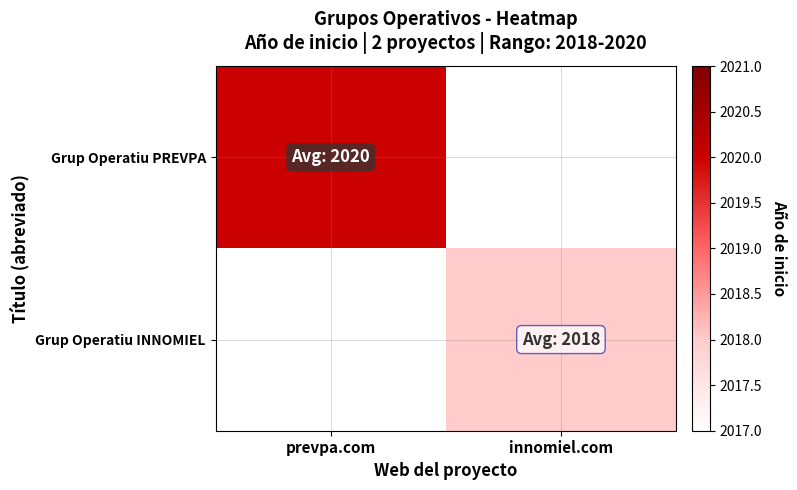

Which series has the largest range (max minus min)?

Grup Operatiu PREVPA